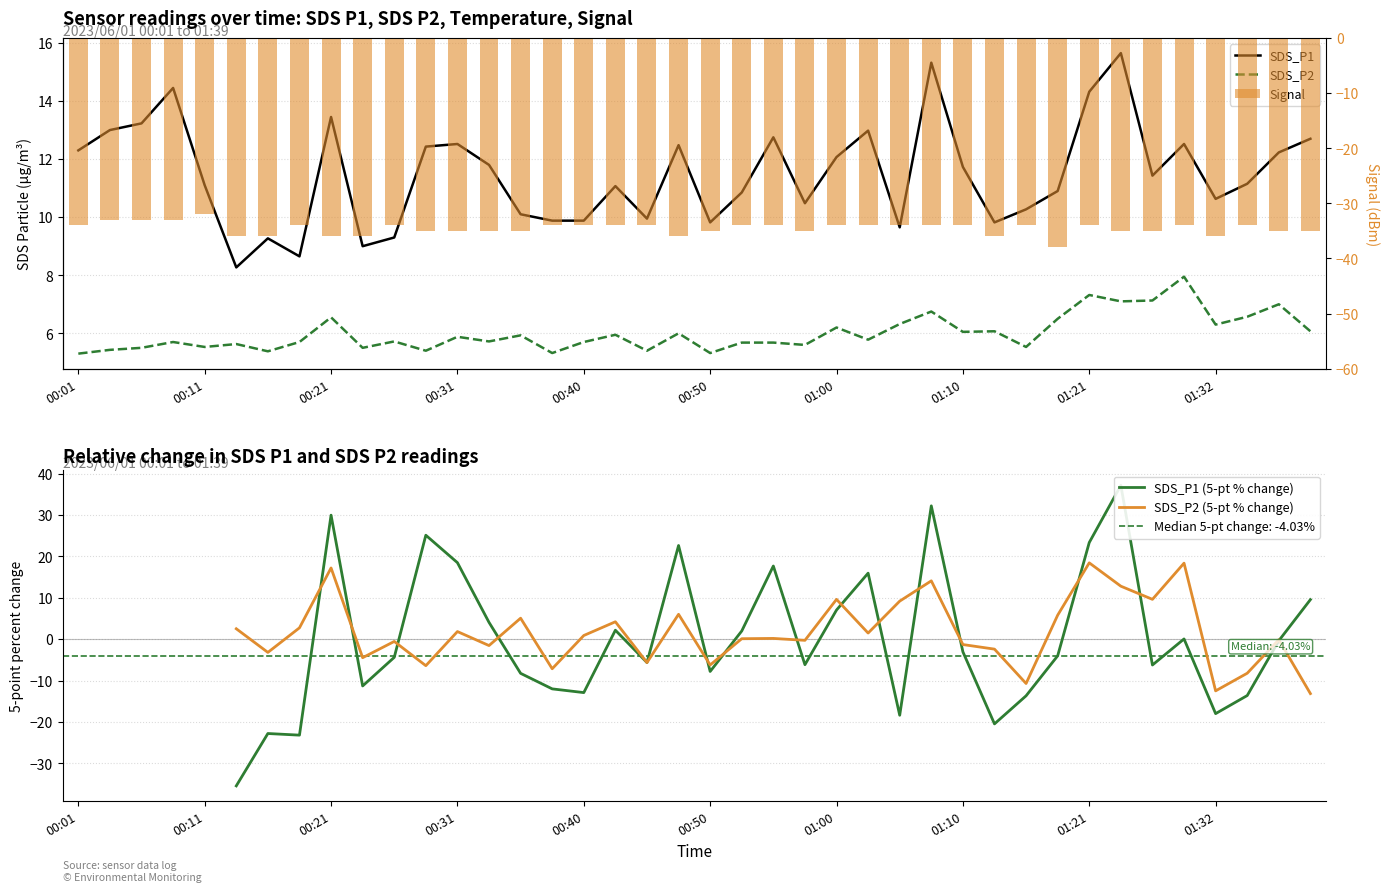

What position from the left is 38?

39